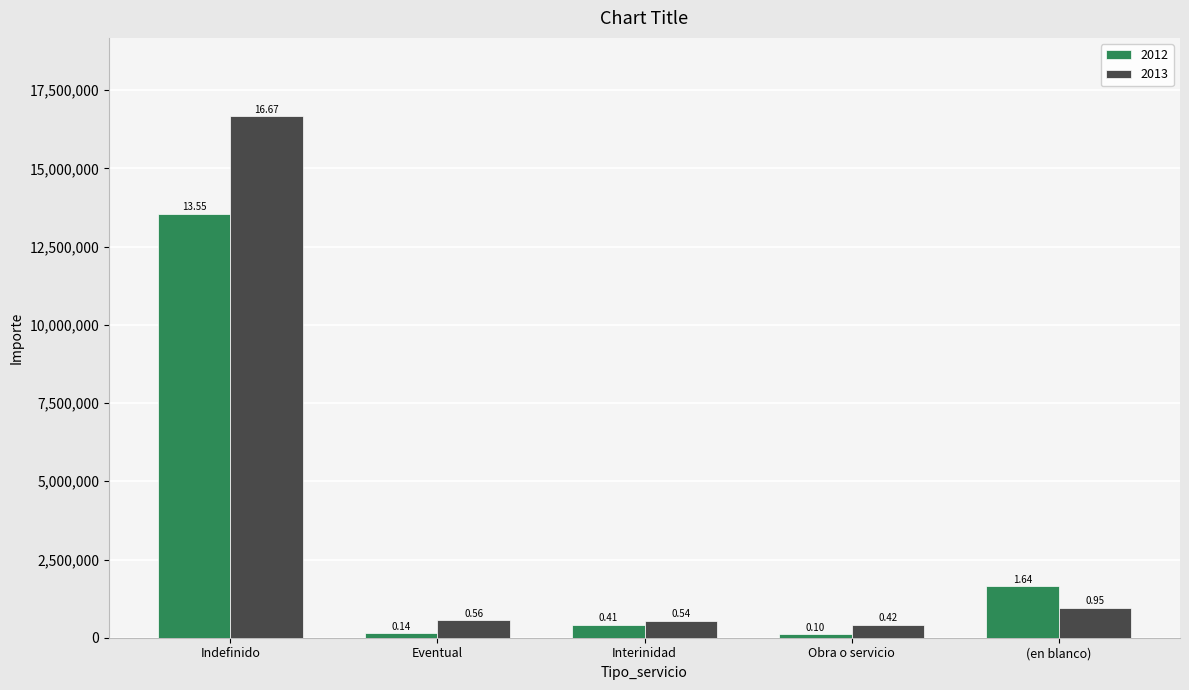

How many bars are there in each group?

2